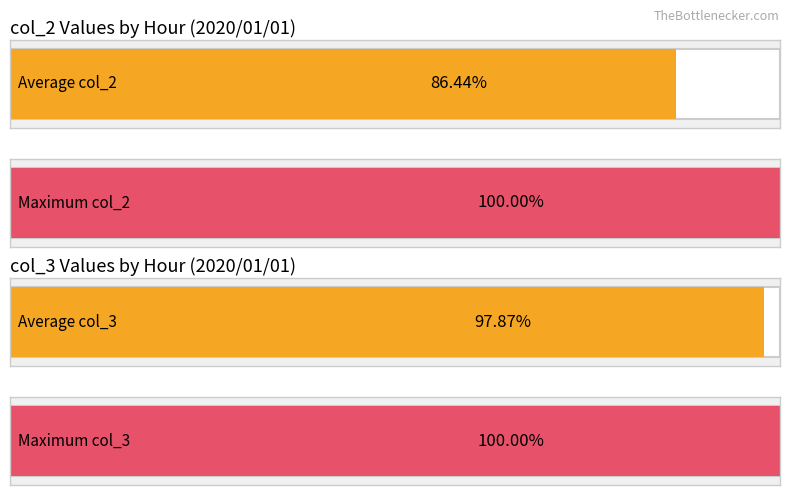

List the series in order of their peak value, highest first.

col_3, col_2